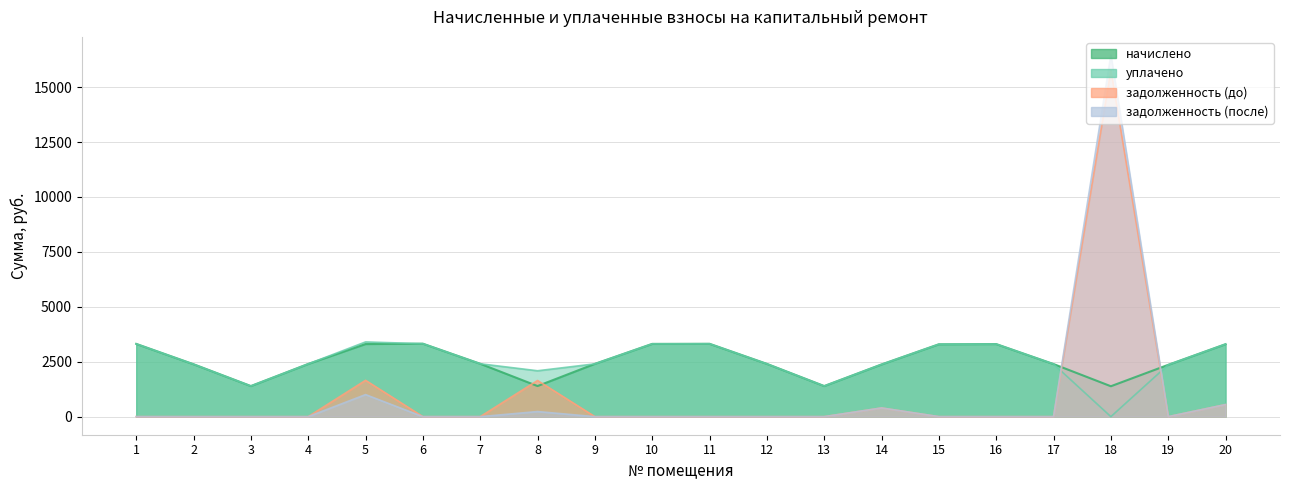

Is the value of задолженность (до) at 2 greater than the value of начислено at 3?

No